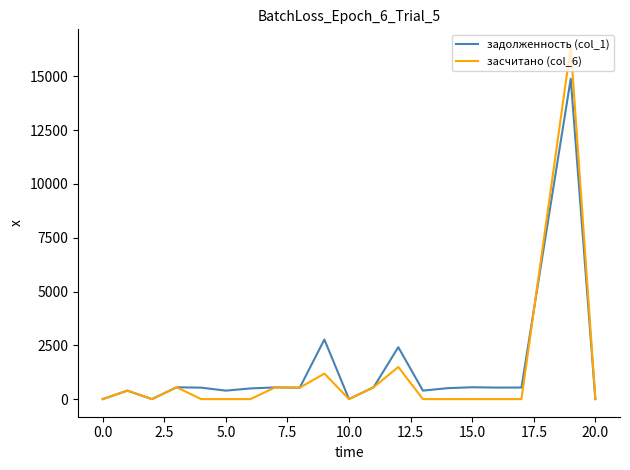

What is the greatest value displayed?

16371.0